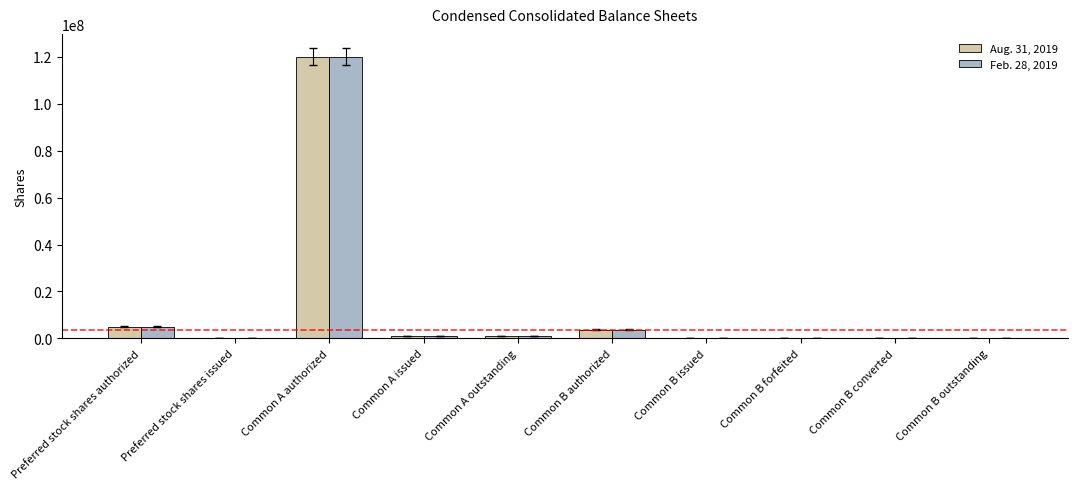

How many groups of bars are there?

10